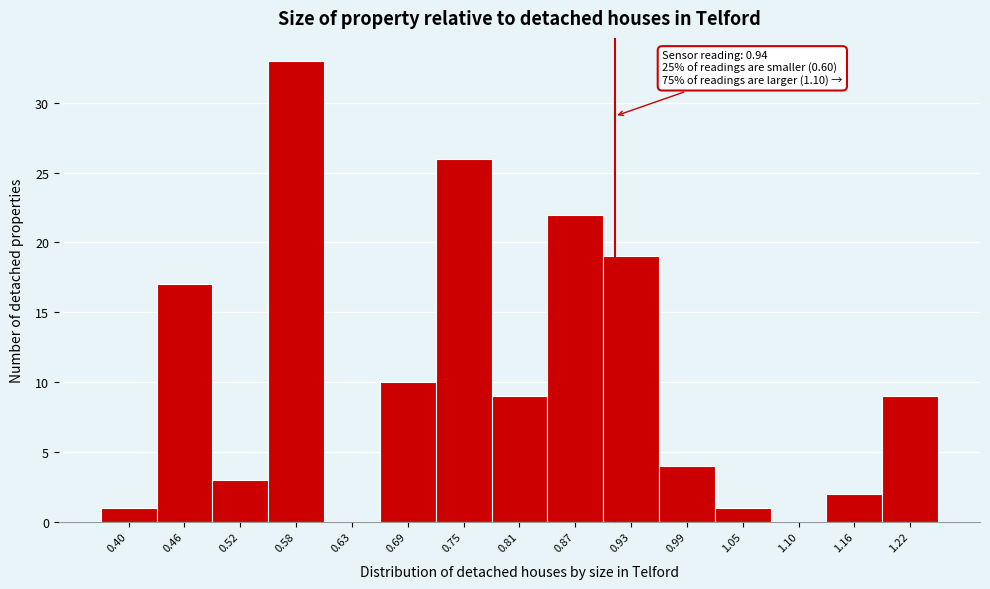

Reading left to right, list all the values displayed in this chart.

0.40=1	0.46=17	0.52=3	0.58=33	0.63=0	0.69=10	0.75=26	0.81=9	0.87=22	0.93=19	0.99=4	1.05=1	1.10=0	1.16=2	1.22=9